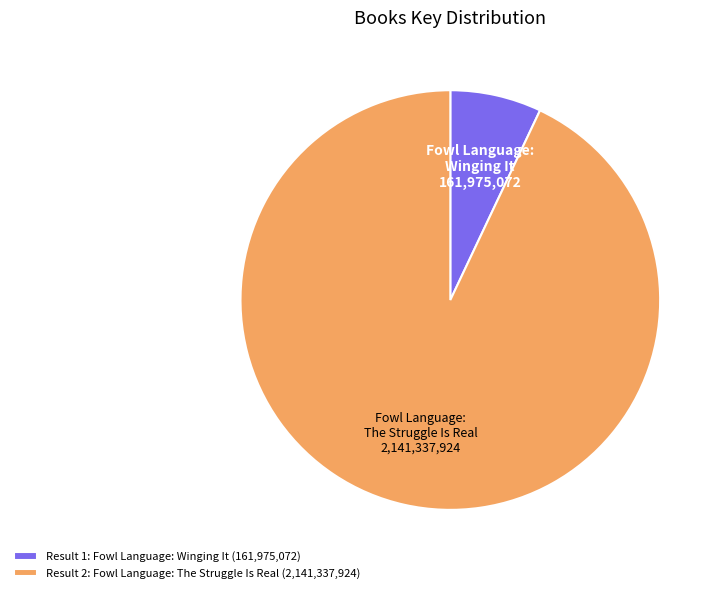

The Fowl Language: The Struggle Is Real slice represents 93% of the pie. True or false?

True